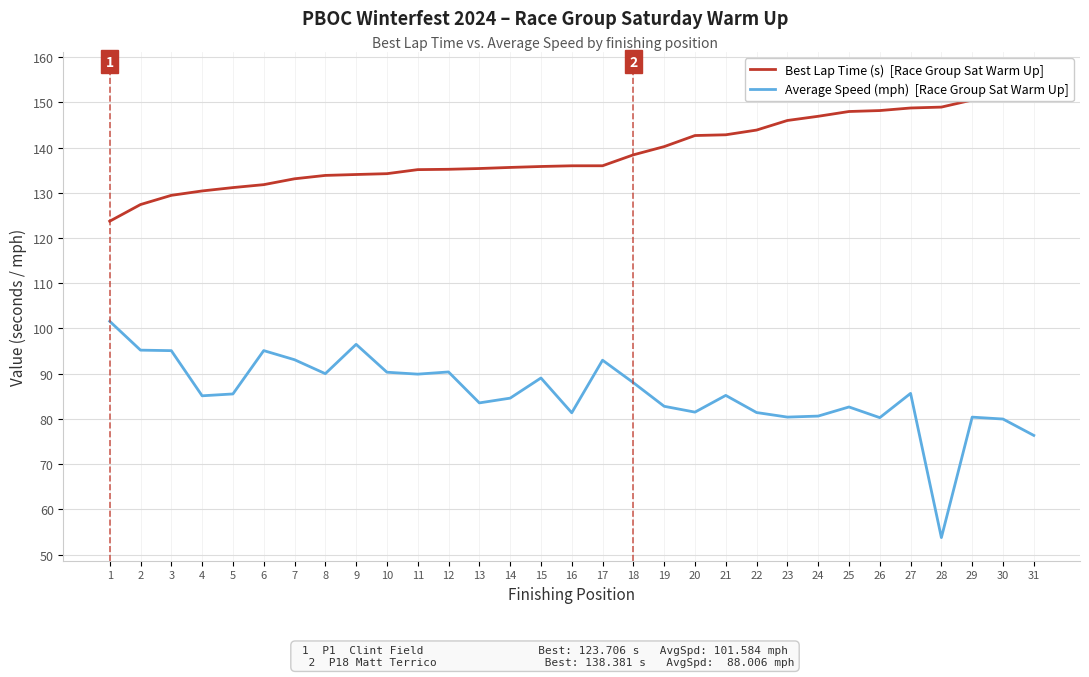

List the labels in order of Average Speed (mph)  [Race Group Sat Warm Up] value, largest first.

1, 9, 2, 6, 3, 7, 17, 12, 10, 8, 11, 15, 18, 27, 5, 21, 4, 14, 13, 19, 25, 20, 22, 16, 24, 23, 29, 26, 30, 31, 28